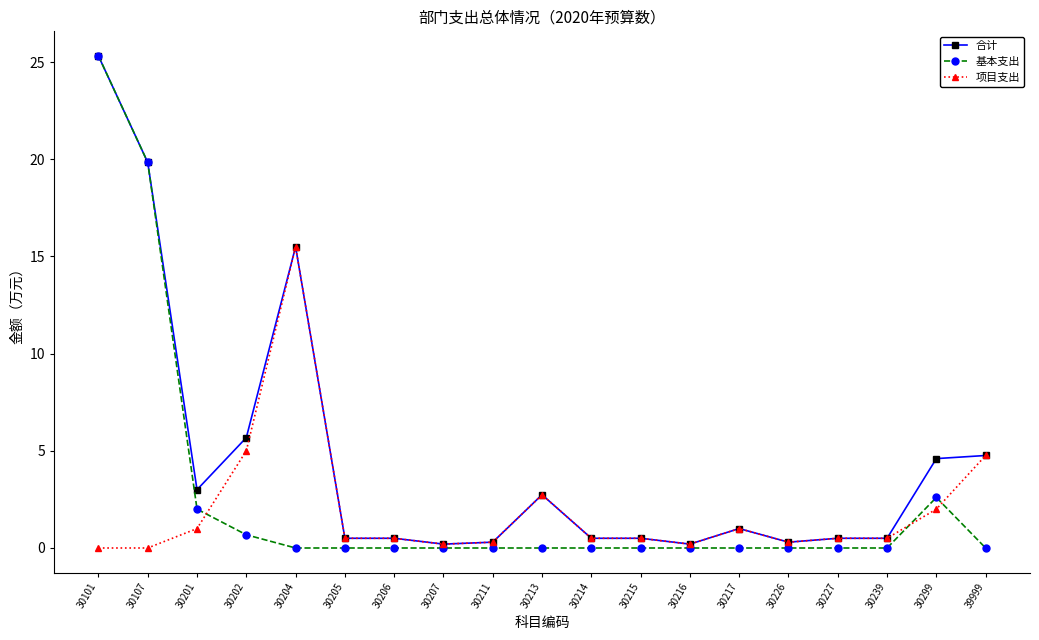

What is the greatest value displayed?

25.3